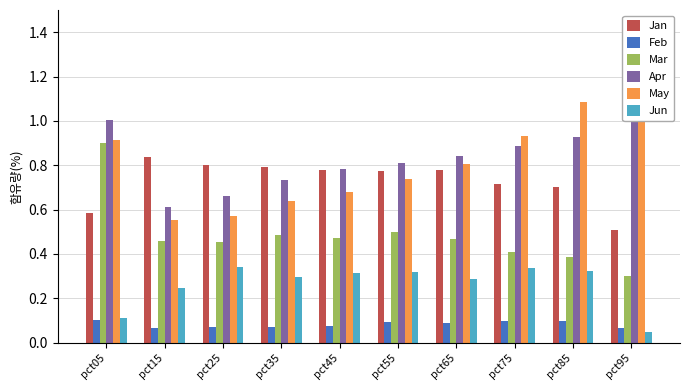

What value does the May series have at pct45?

0.7